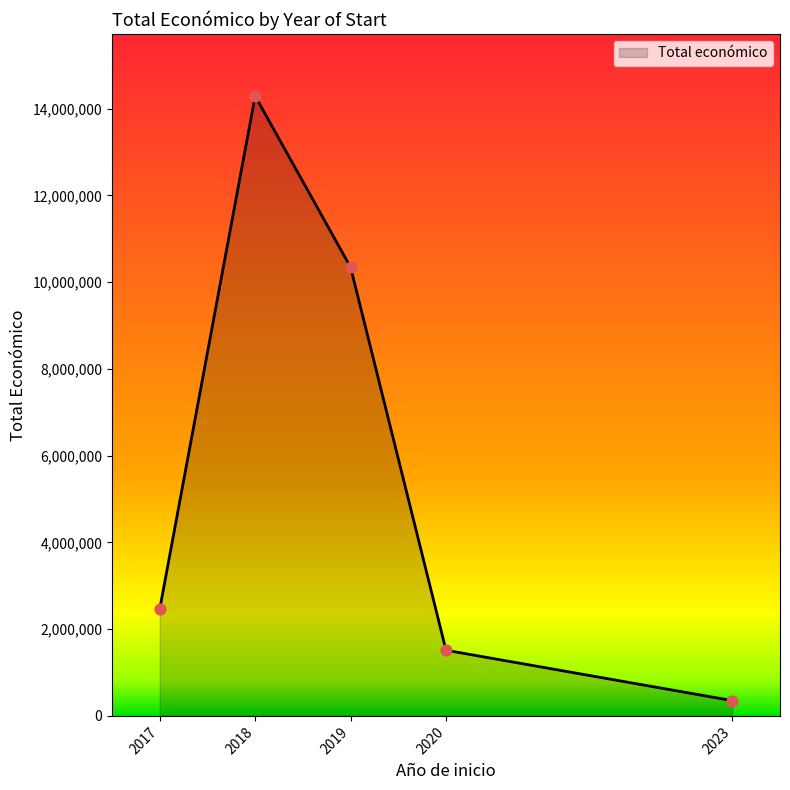

Approximately how many times larger is the value at 2018 compared to 2019?

1.4